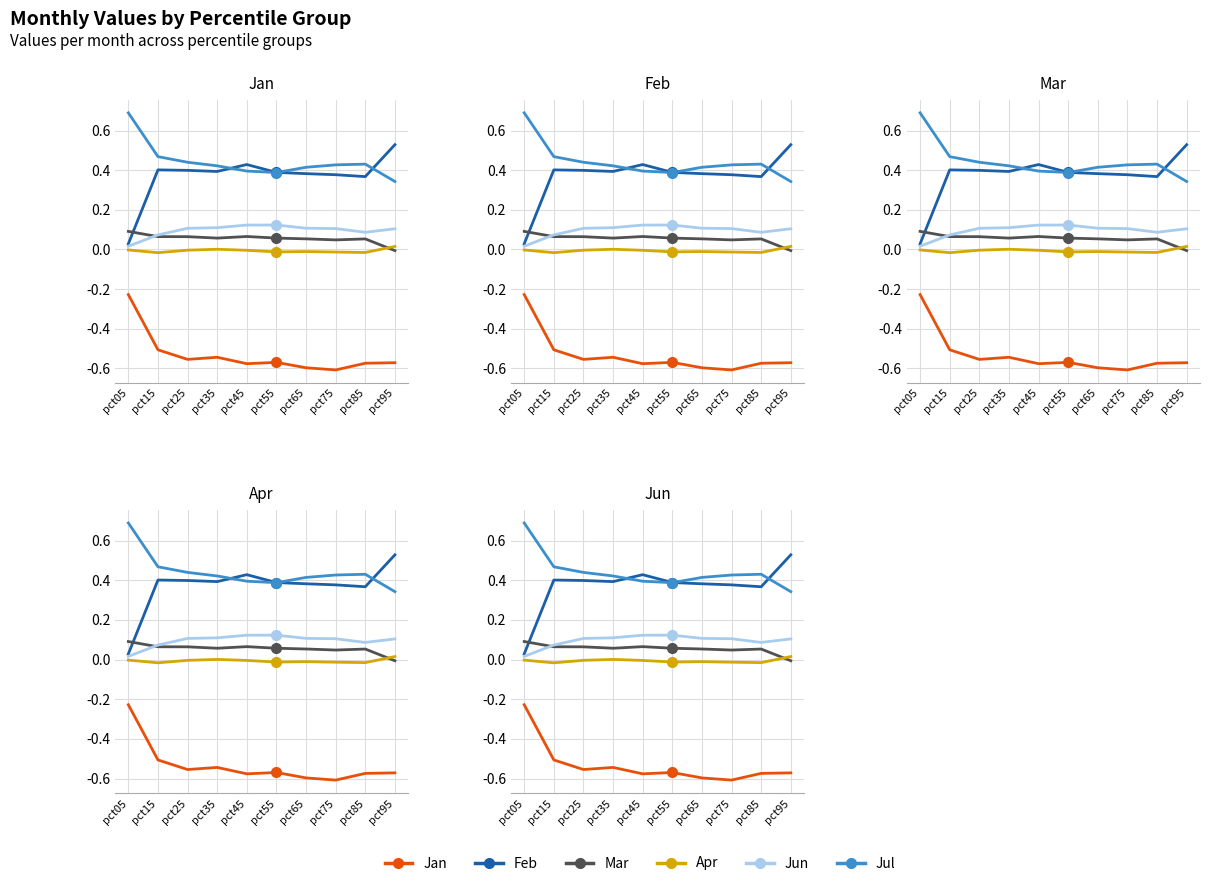

True or false: Jul and Jun cross at least once.

False